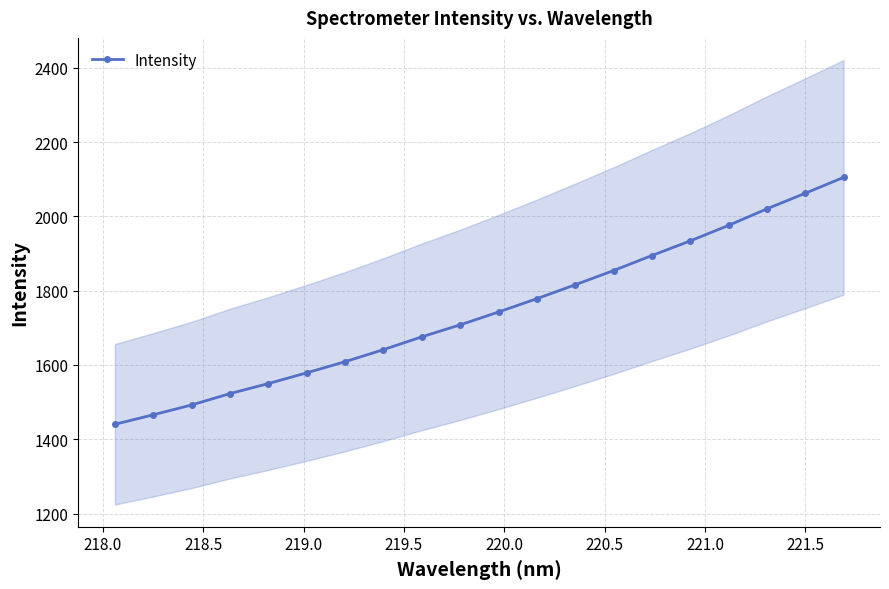

What is the maximum value for Intensity?

2104.9